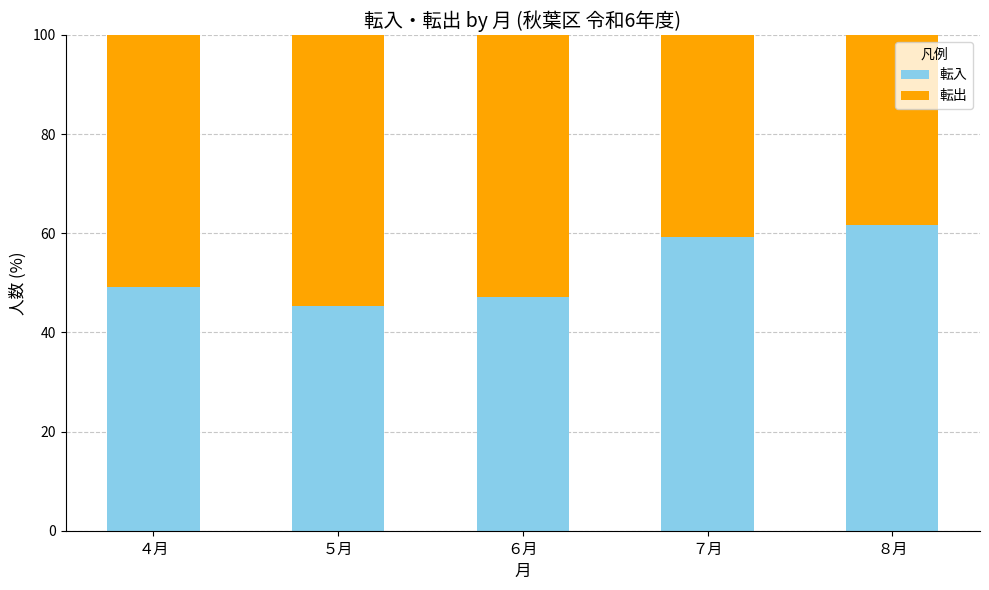

What value does the 転入 series have at ６月?

47.2